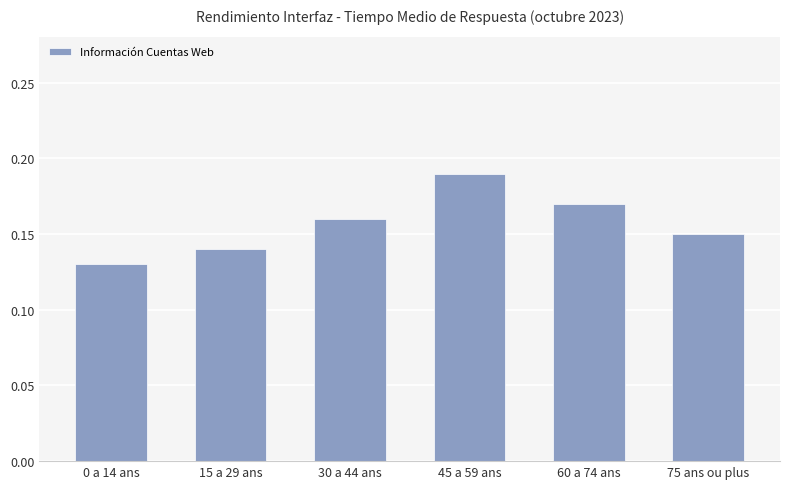

Which category has the highest value across all series?

45 a 59 ans